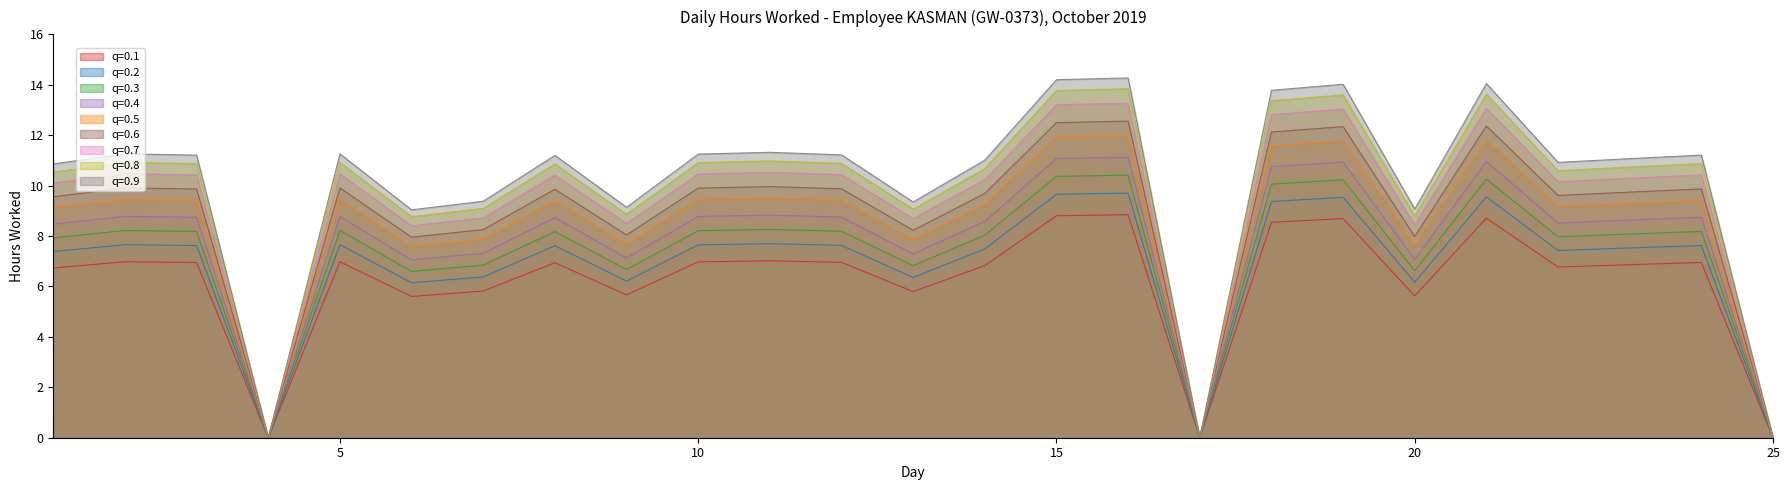

Is it true that the value at 15 is 13.8?

True